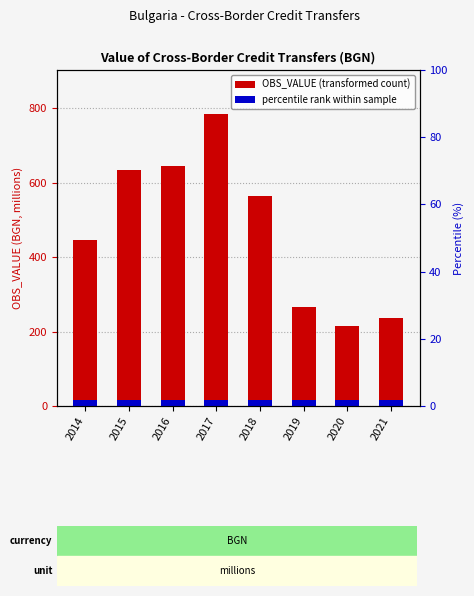

Rank the categories by value from highest to lowest.

2017, 2016, 2015, 2018, 2014, 2019, 2021, 2020